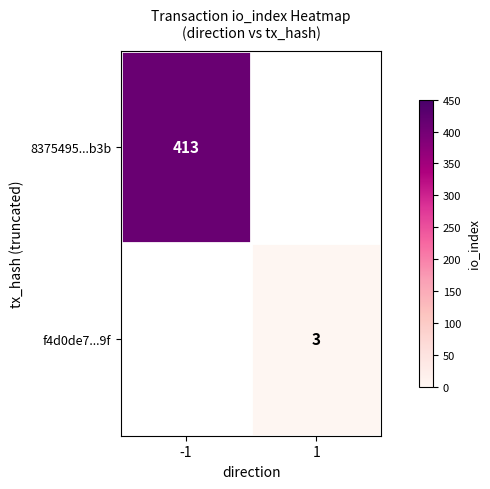

True or false: f4d0de7...9f has a value of 3 at 1.

True